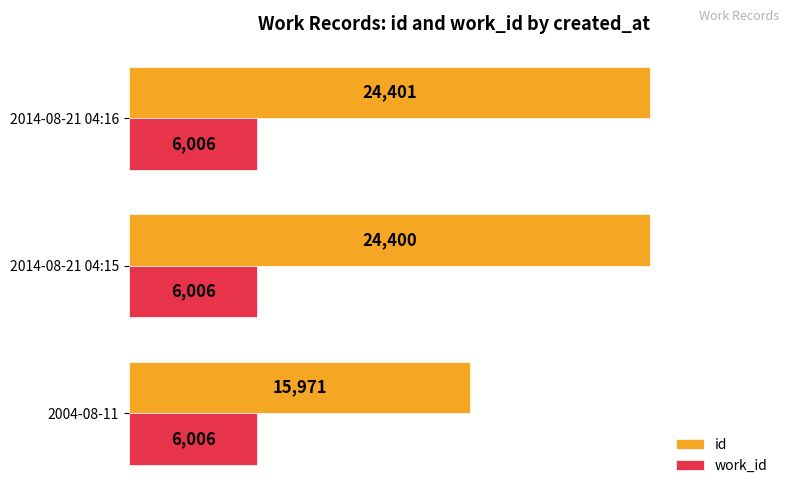

Read the id value at 2014-08-21 04:16, to the nearest 50.

24400